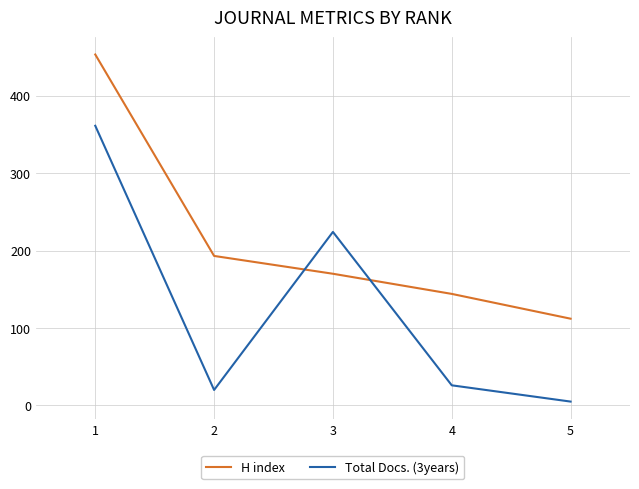

Which category has the lowest value across all series?

5